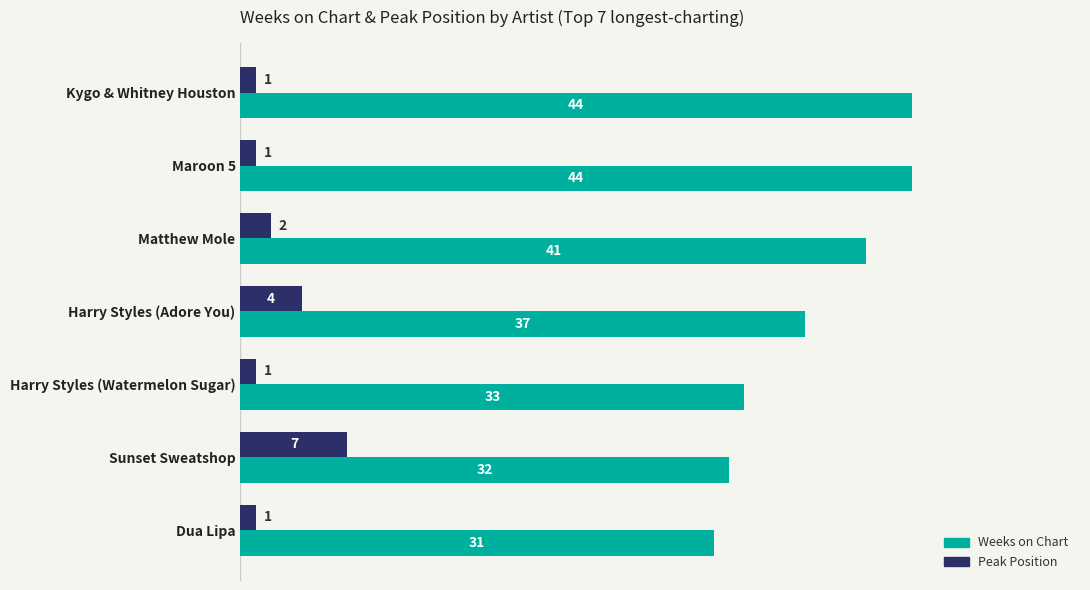

What is the difference between the maximum and second lowest values in the Peak Position series?

6